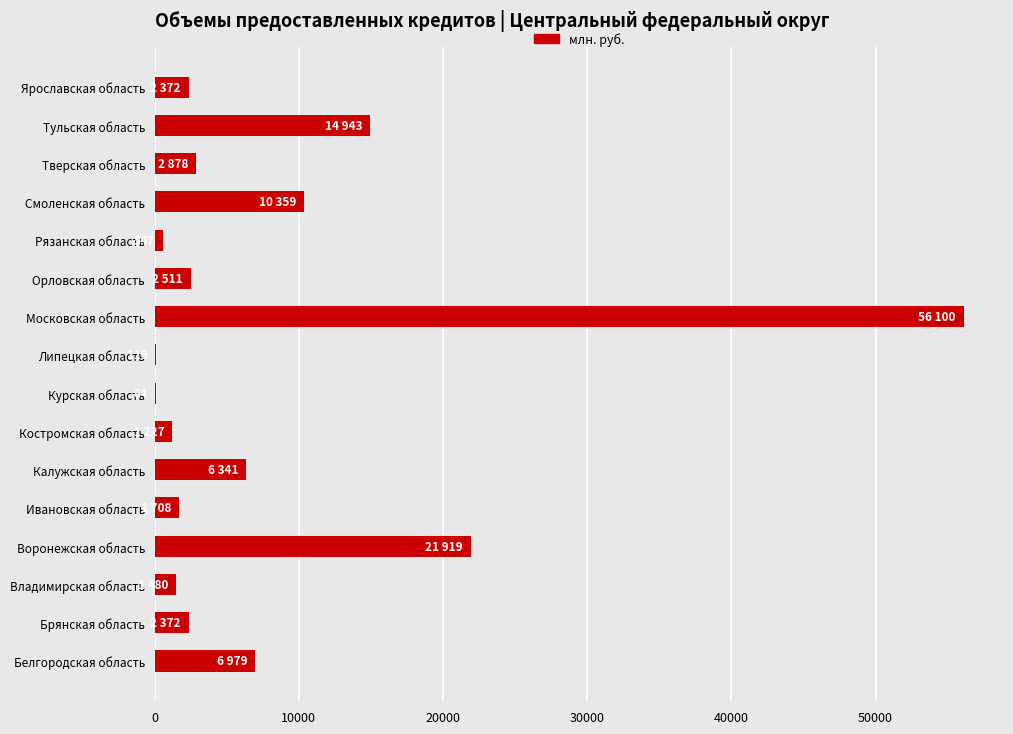

Does the chart contain stacked bars?

No